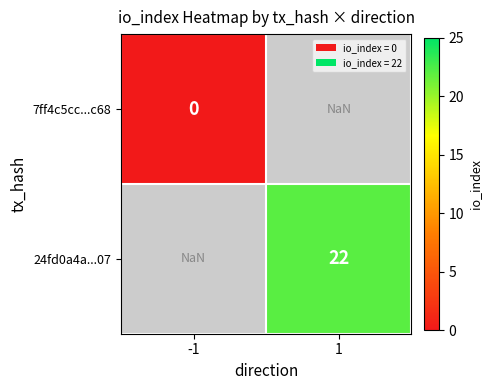

List the series in order of their overall mean, lowest first.

7ff4c5cc...c68, 24fd0a4a...07